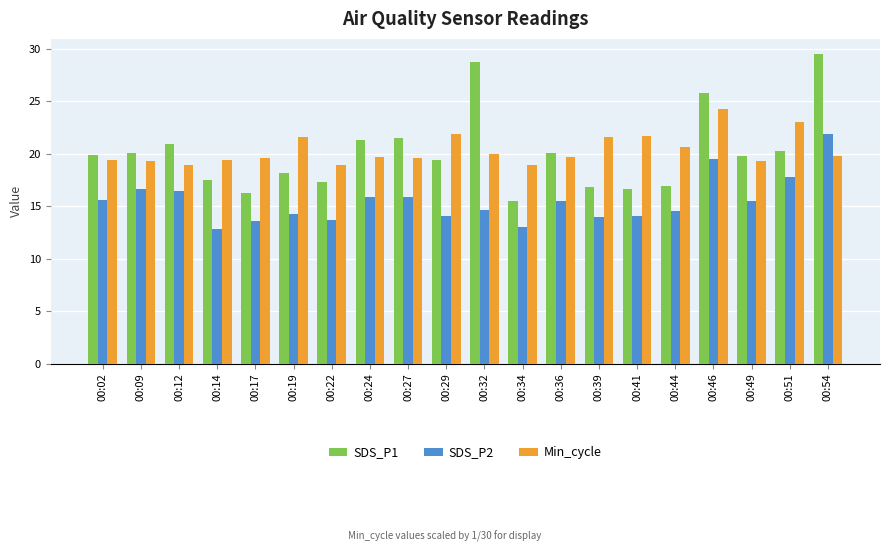

Between 00:14 and 00:19, which series saw the biggest shift?

Min_cycle